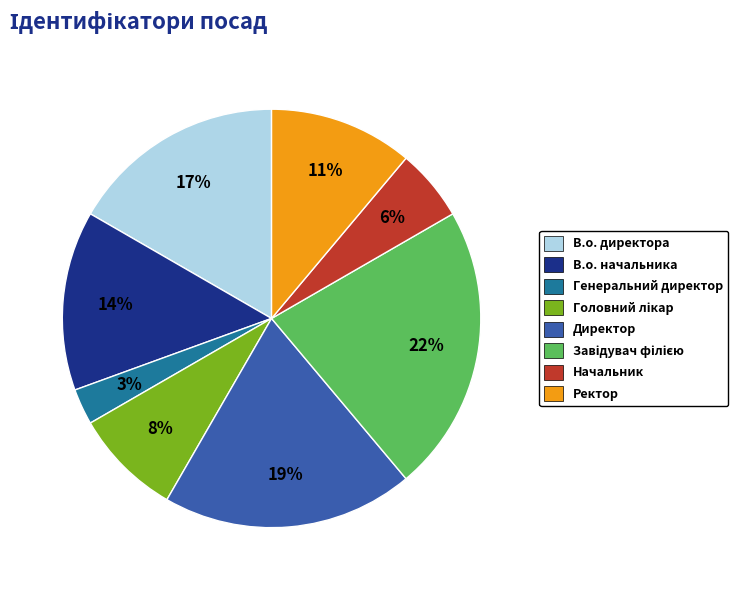

How many segments does this pie chart have?

8